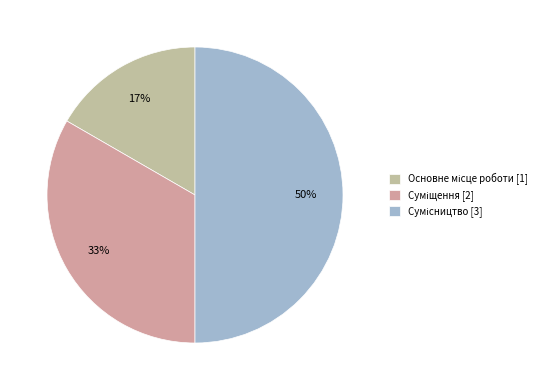

Count the number of slices in the pie.

3